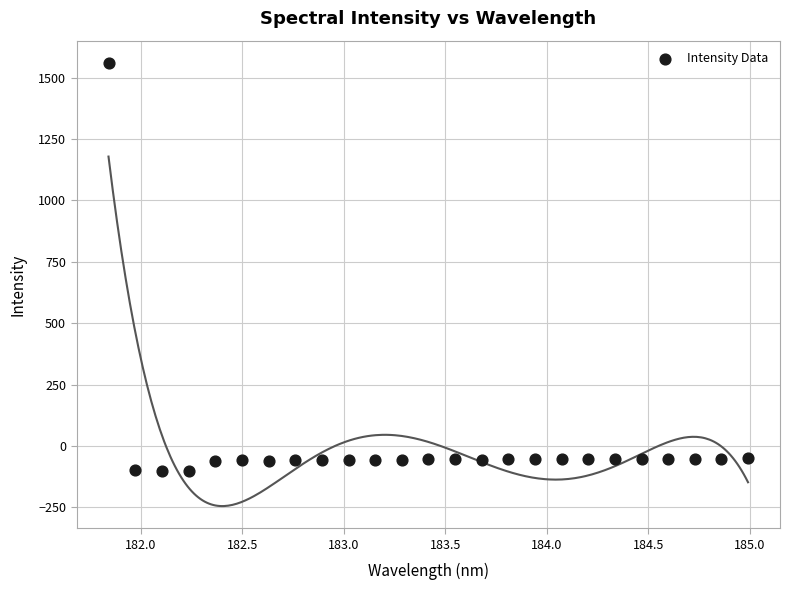

What is the range of X values (max minus min)?

3.1